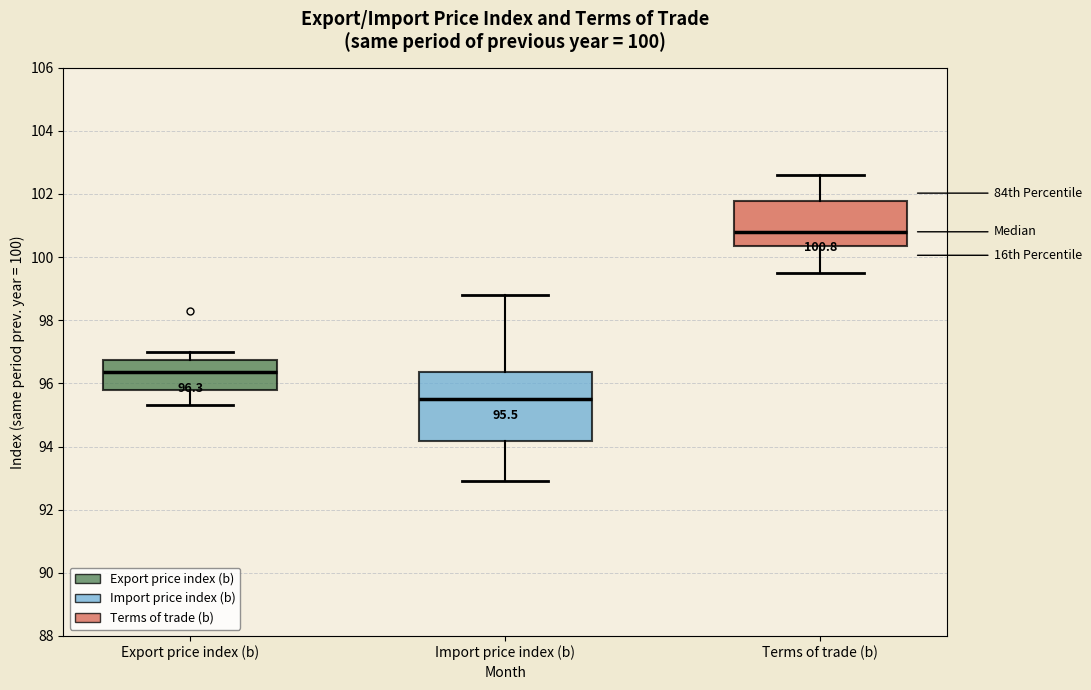

Which box is the tallest, from its lower edge to its upper edge?

Import price index (b)